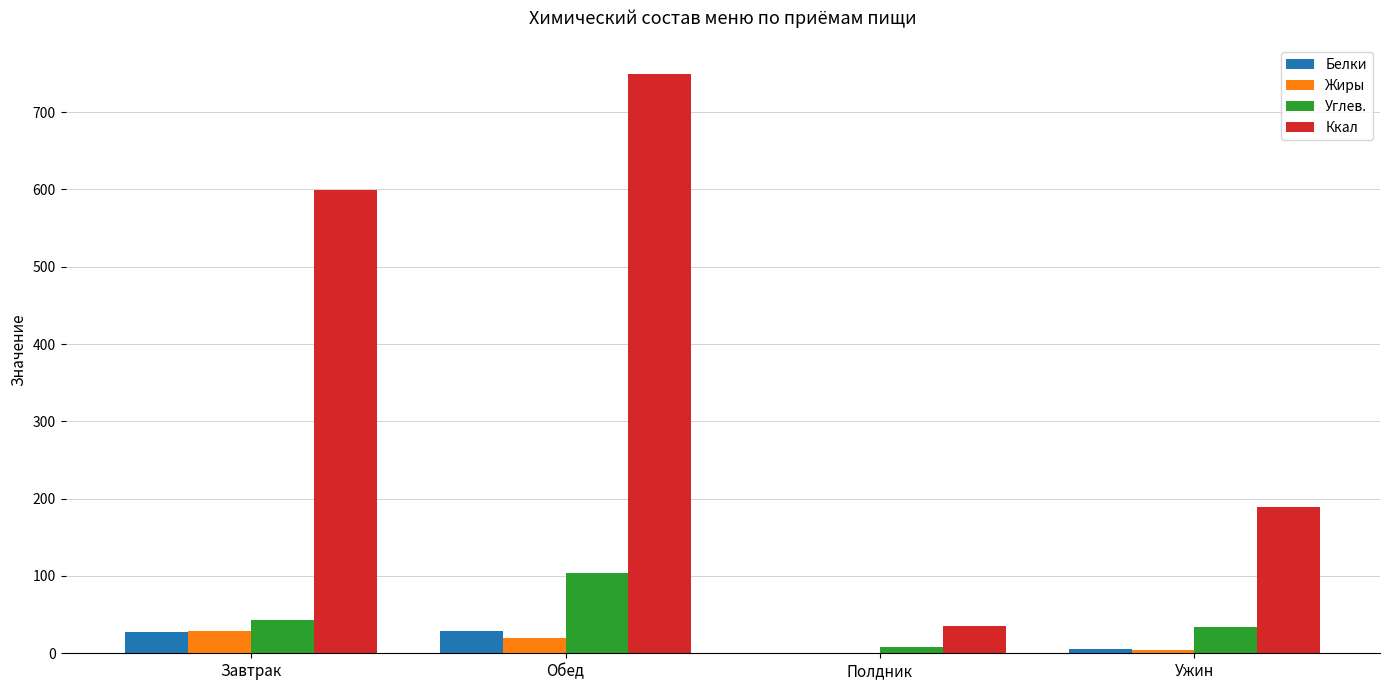

Which series has the largest total across all categories?

Ккал